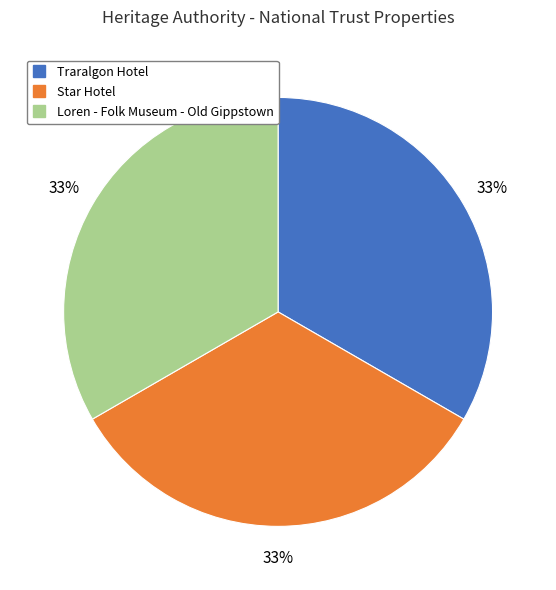

Combined, do Traralgon Hotel and Star Hotel account for over 50%?

Yes